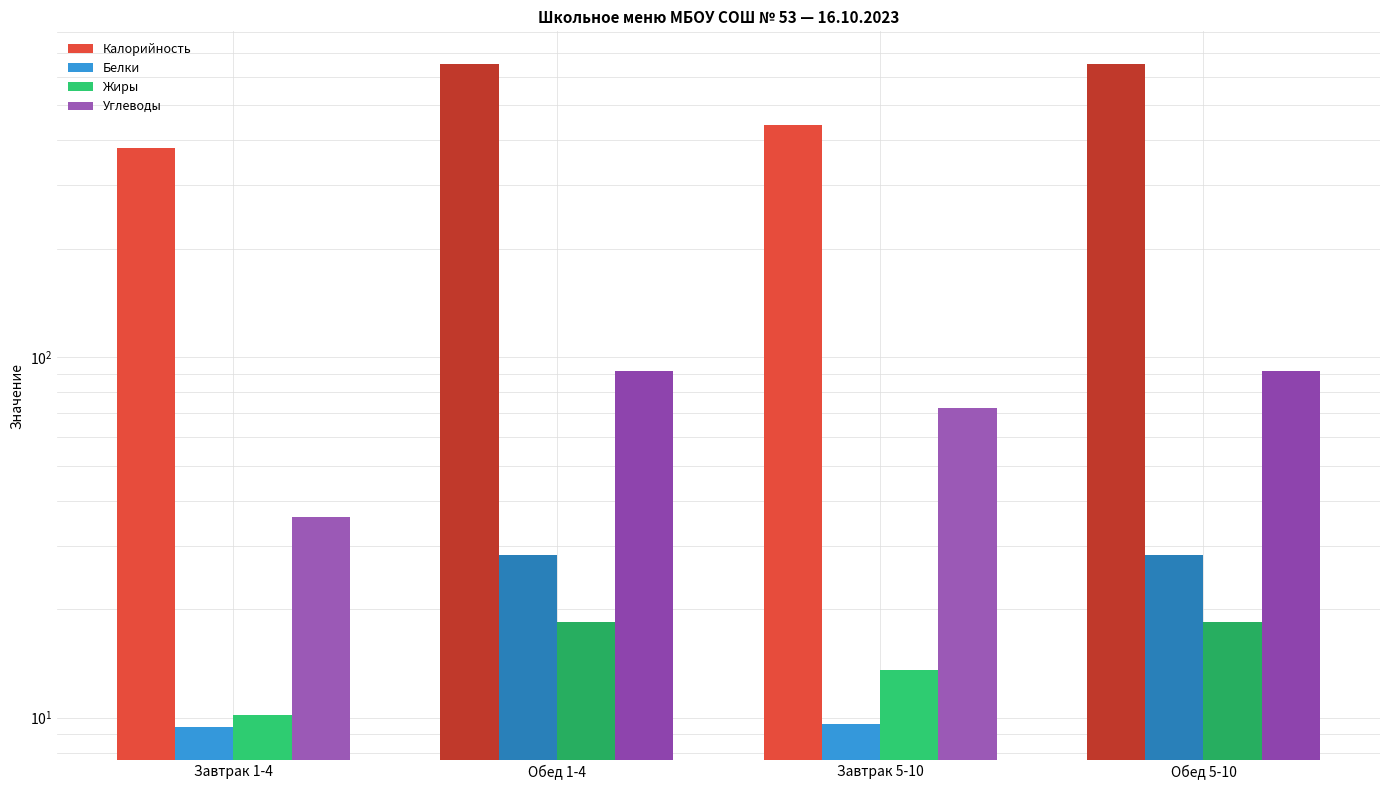

How many bars are there in total?

16